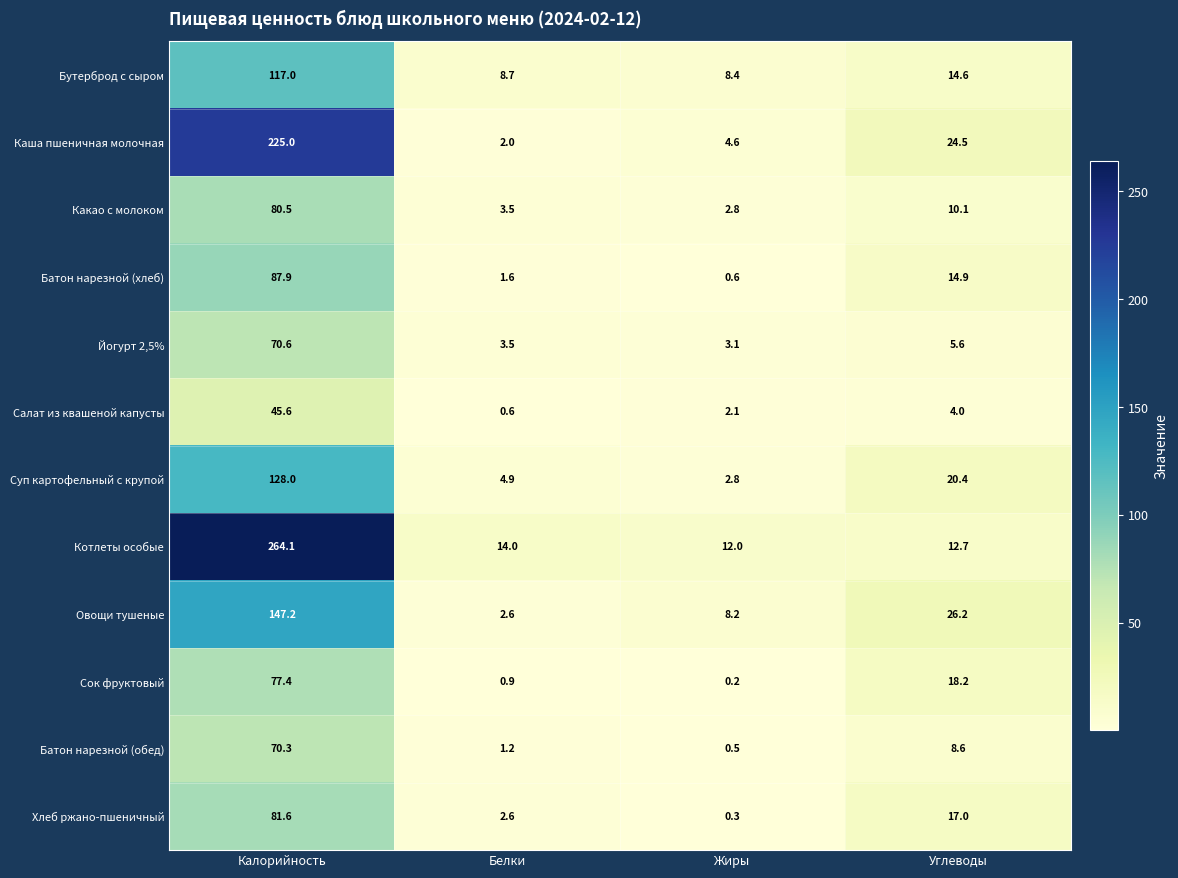

At which category does the chart reach its peak across all series?

Калорийность